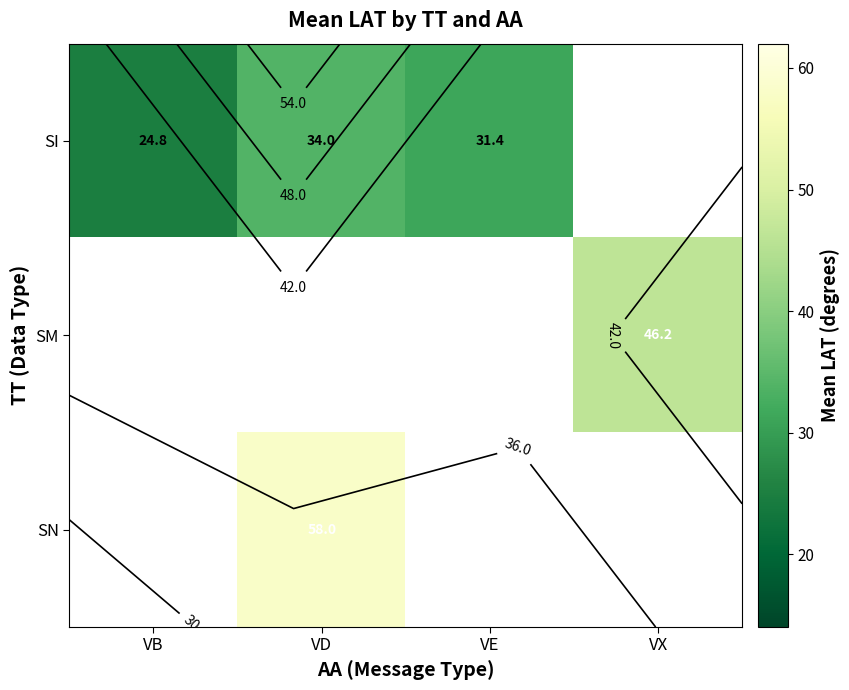

Which category has the lowest value across all series?

VB